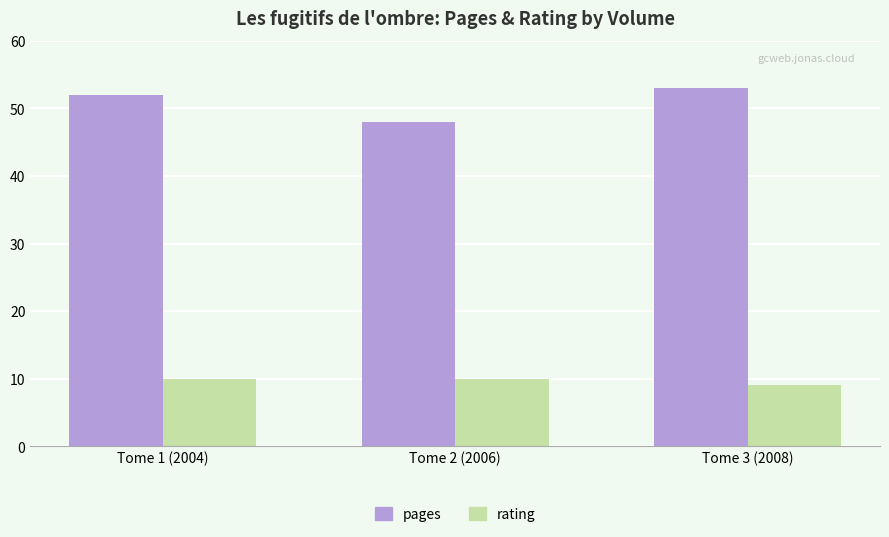

How many data points in rating are less than 10?

1